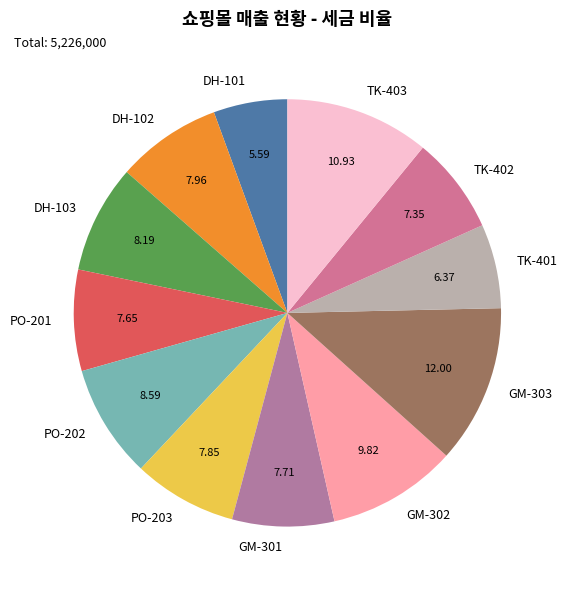

What is the largest slice in the pie chart?

GM-303